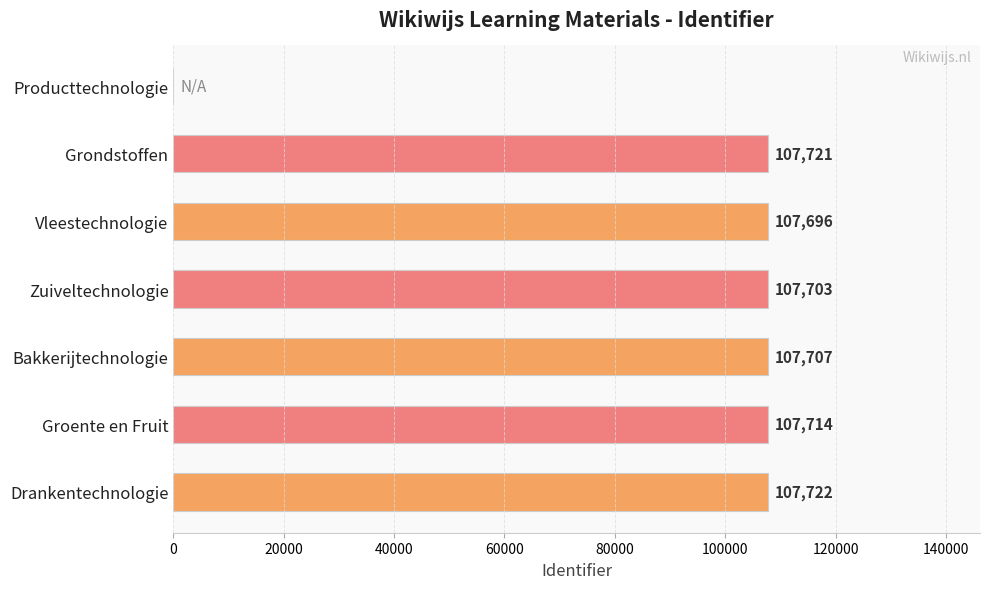

Which has a higher value, Producttechnologie or Vleestechnologie?

Vleestechnologie